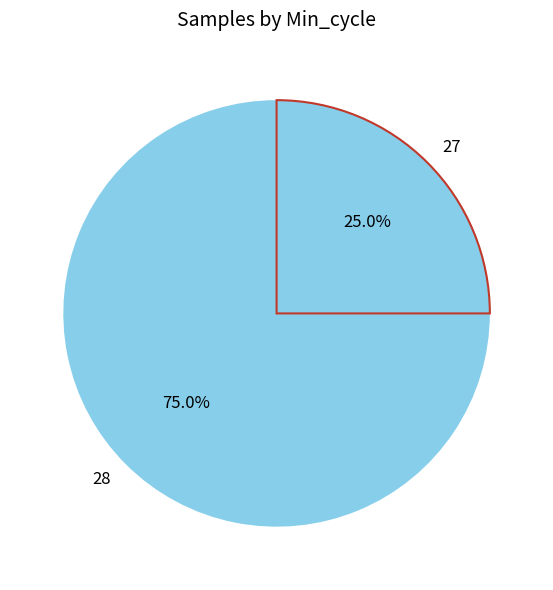

How many segments does this pie chart have?

2